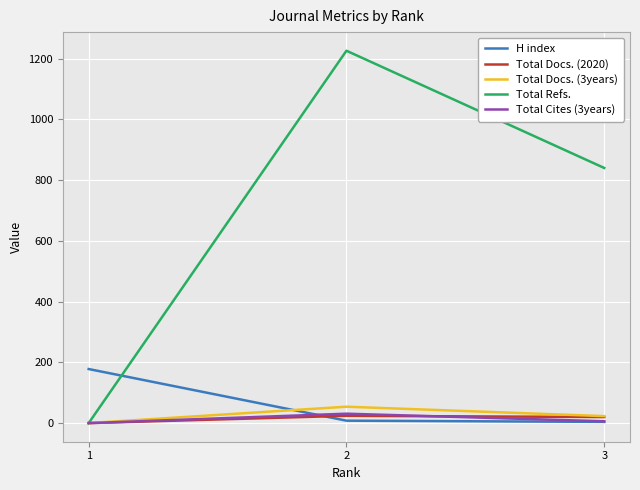

Does the chart have visible grid lines?

Yes